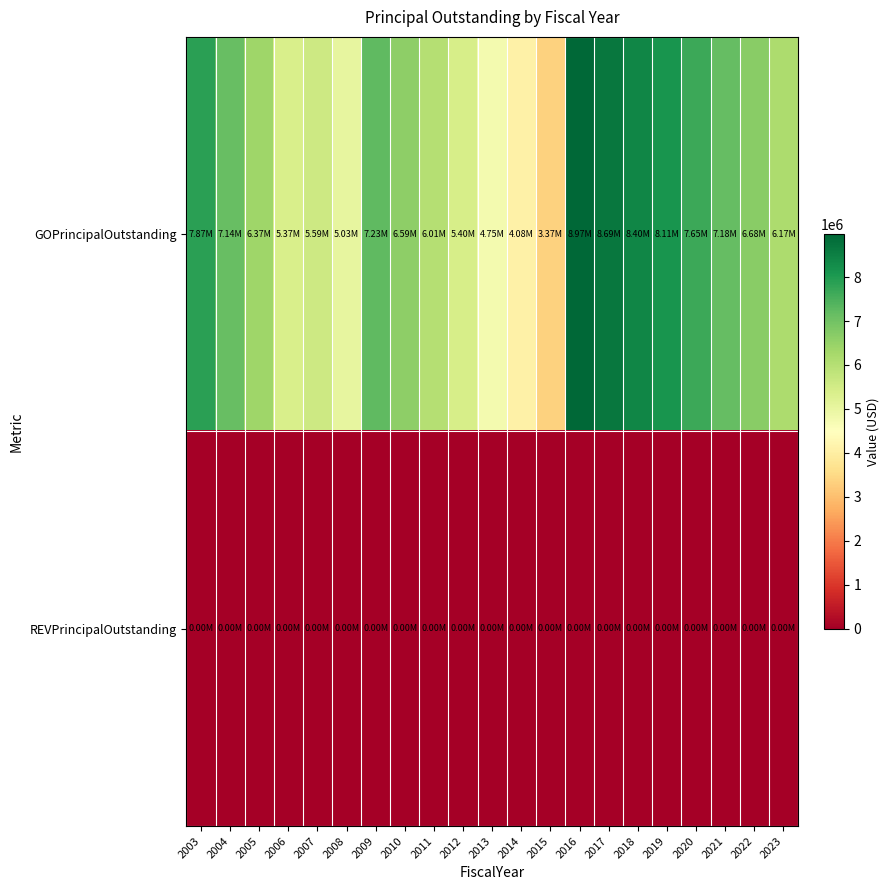

Rank the series at 2014 from highest to lowest value.

GOPrincipalOutstanding, REVPrincipalOutstanding